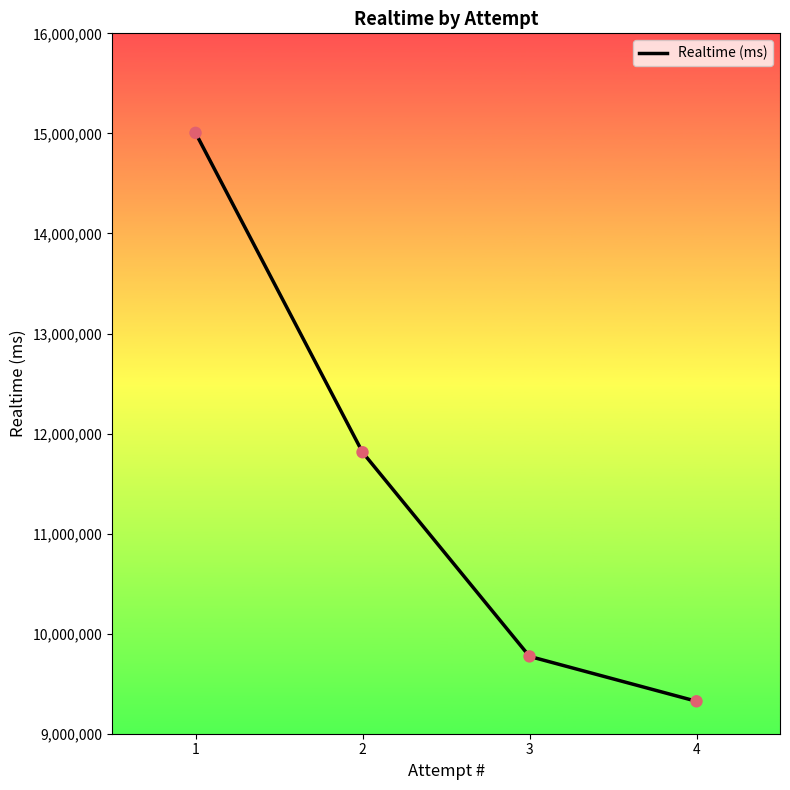

What is the change in value from 2 to 4?

-2489125